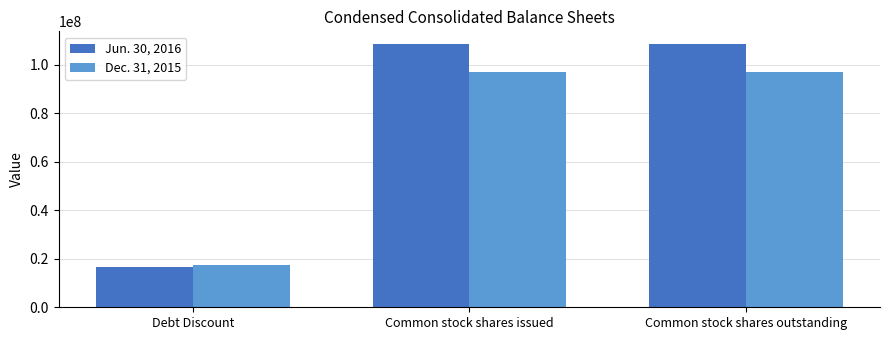

At which category does the chart reach its minimum across all series?

Debt Discount